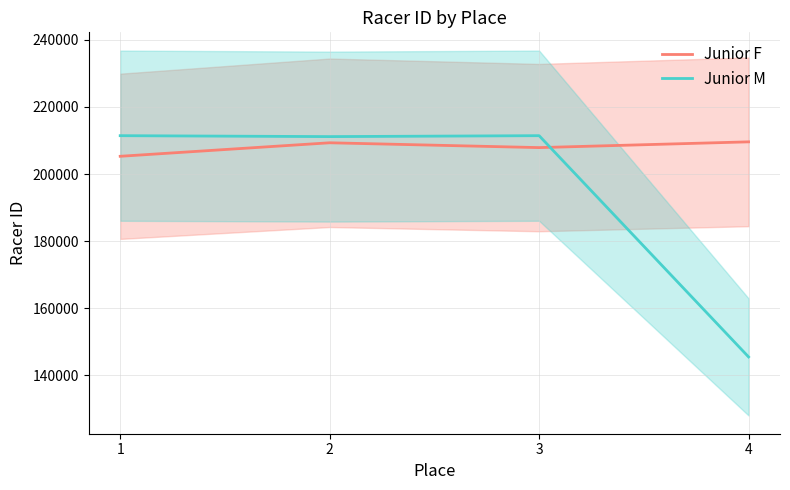

At which category does Junior F reach its first local peak?

2